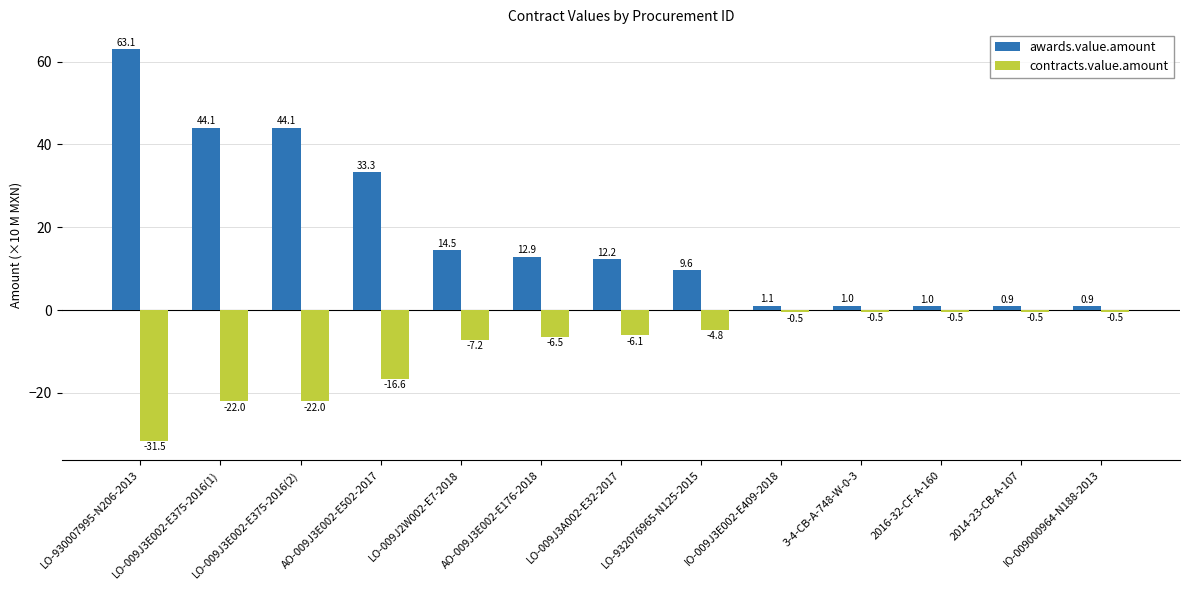

The contracts.value.amount series shows -36.0 at LO-009J3E002-E375-2016(2). True or false?

False